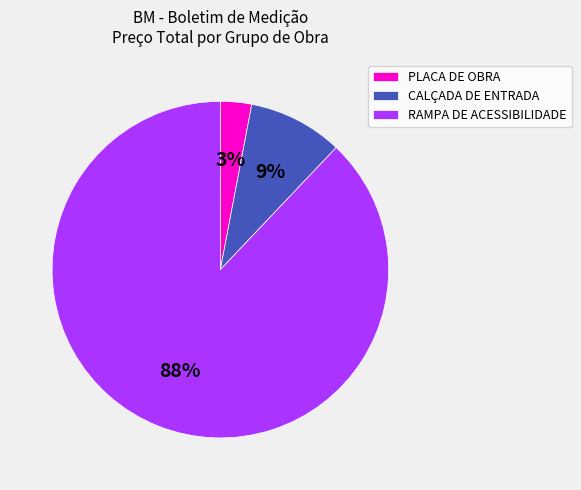

How many segments does this pie chart have?

3